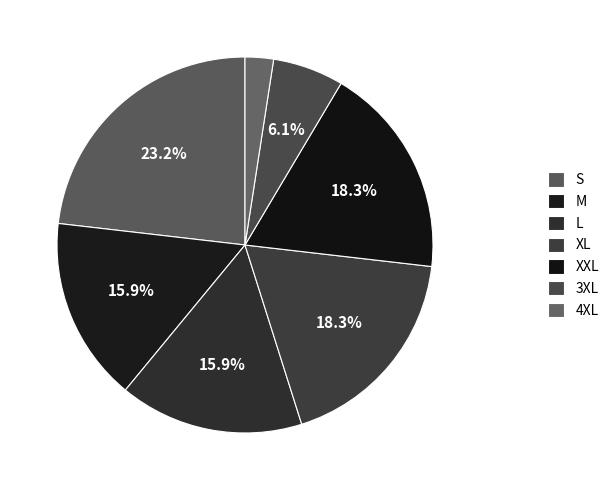

Count the number of slices in the pie.

7